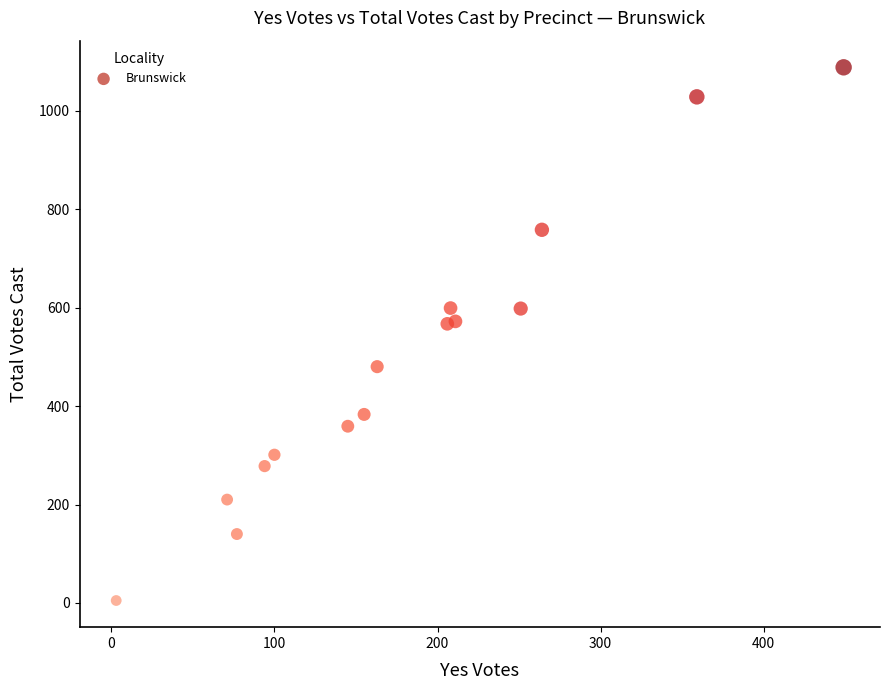

What is the range of X values (max minus min)?

446